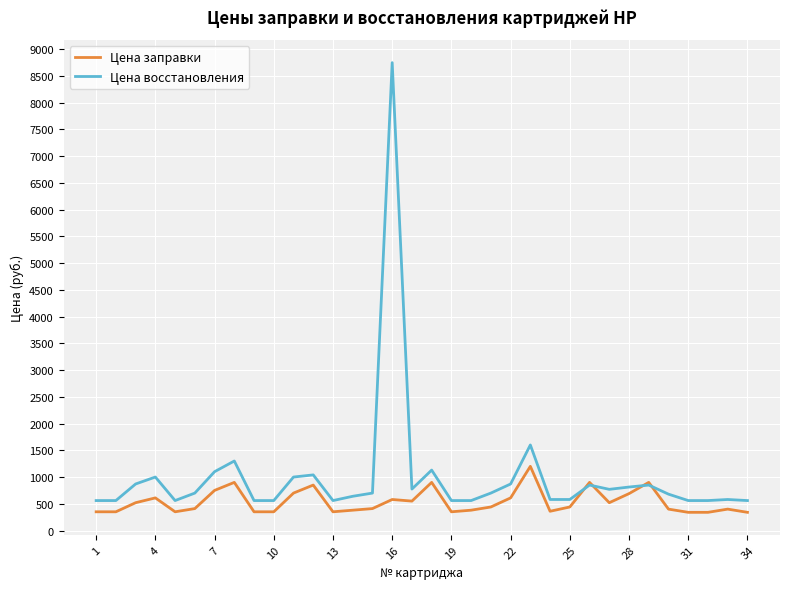

List the series in order of their peak value, highest first.

Цена восстановления, Цена заправки